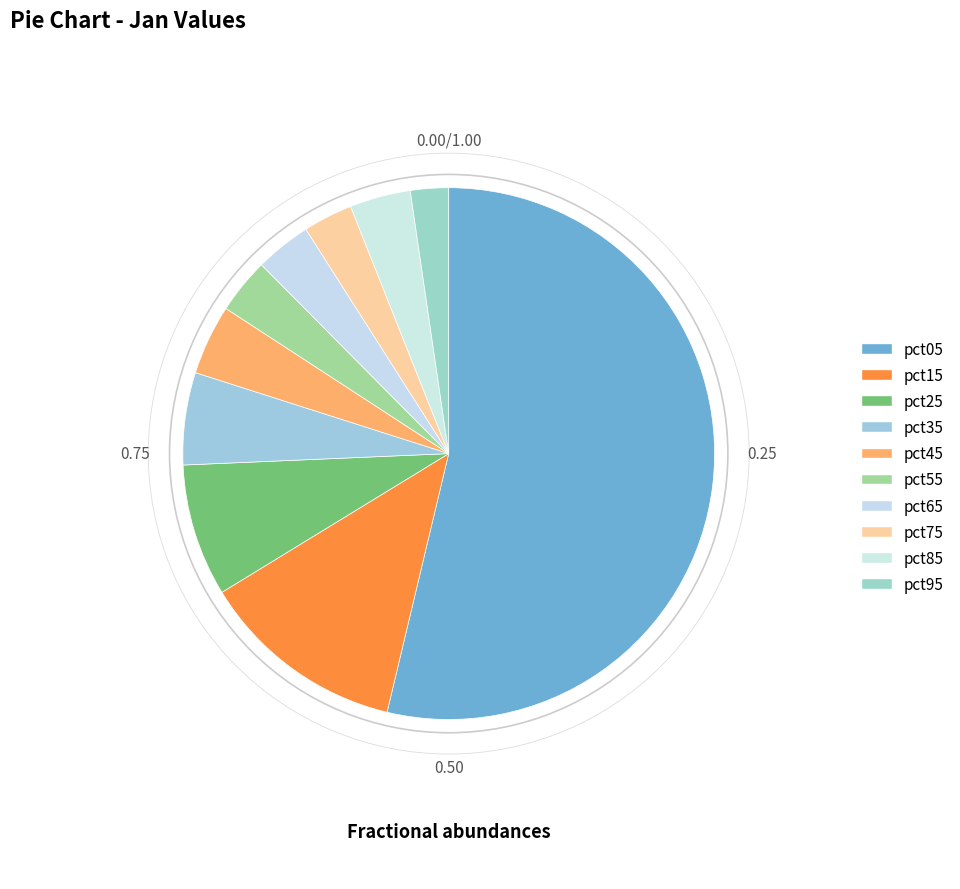

Between pct55 and pct05, which is larger?

pct05